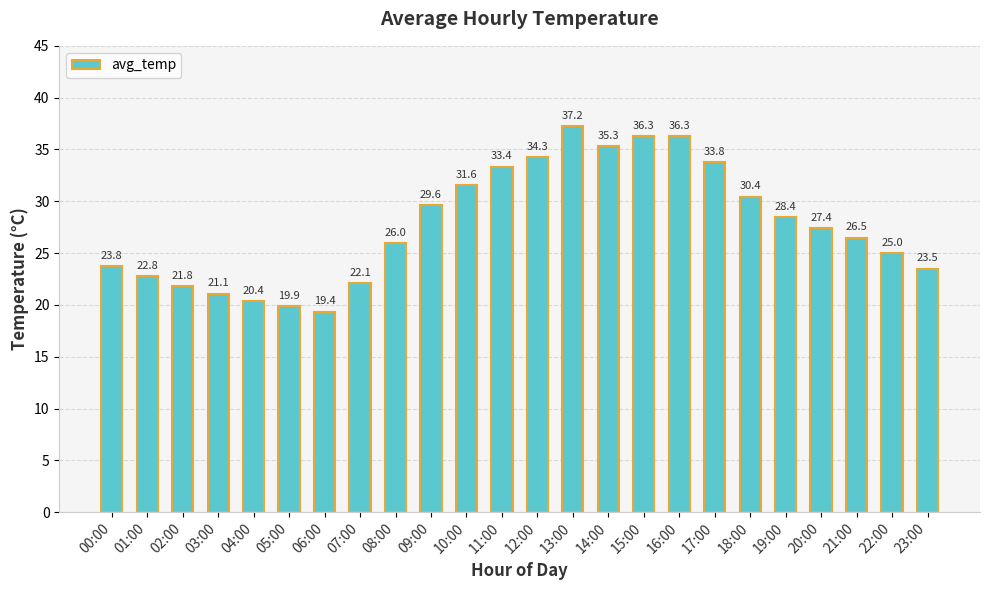

The chart shows a value of 45.6 at 17:00. True or false?

False